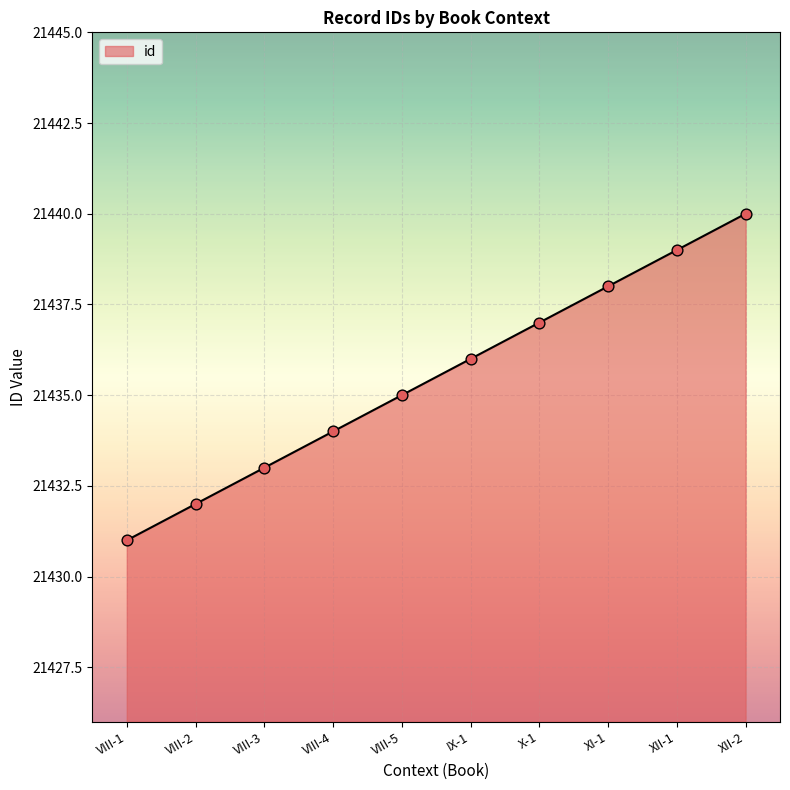

Between VIII-3 and XI-1, which is larger?

XI-1